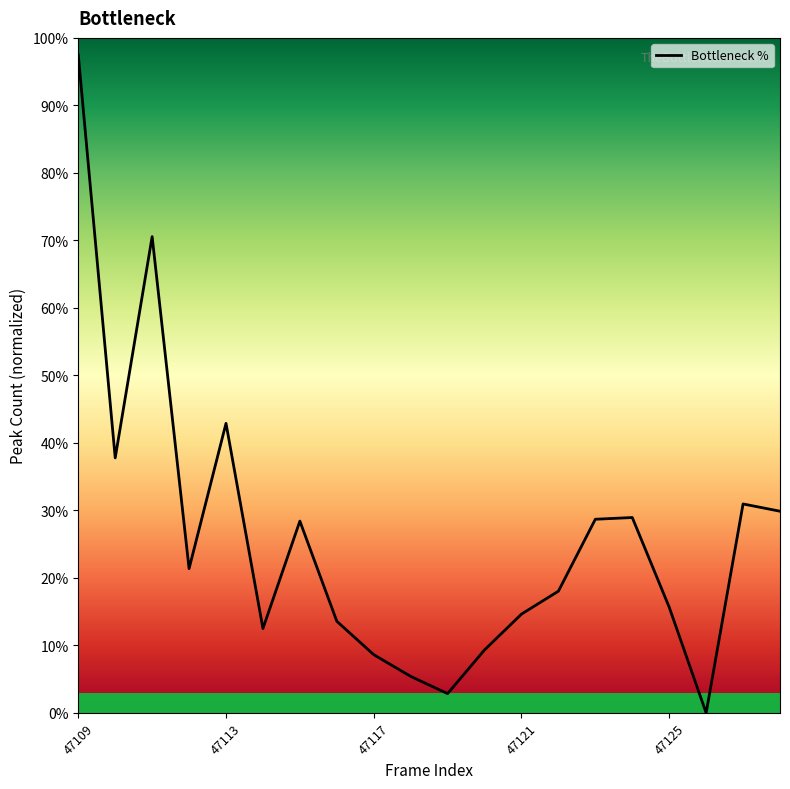

What is the difference between the maximum and minimum values?

97.5